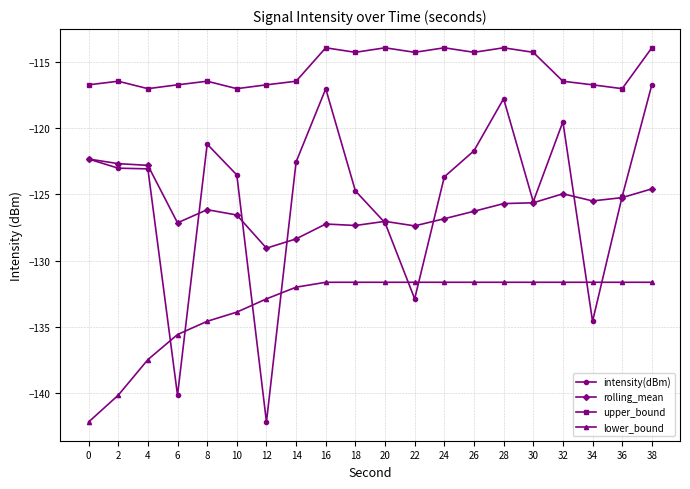

The lower_bound series shows -193.1 at 10. True or false?

False